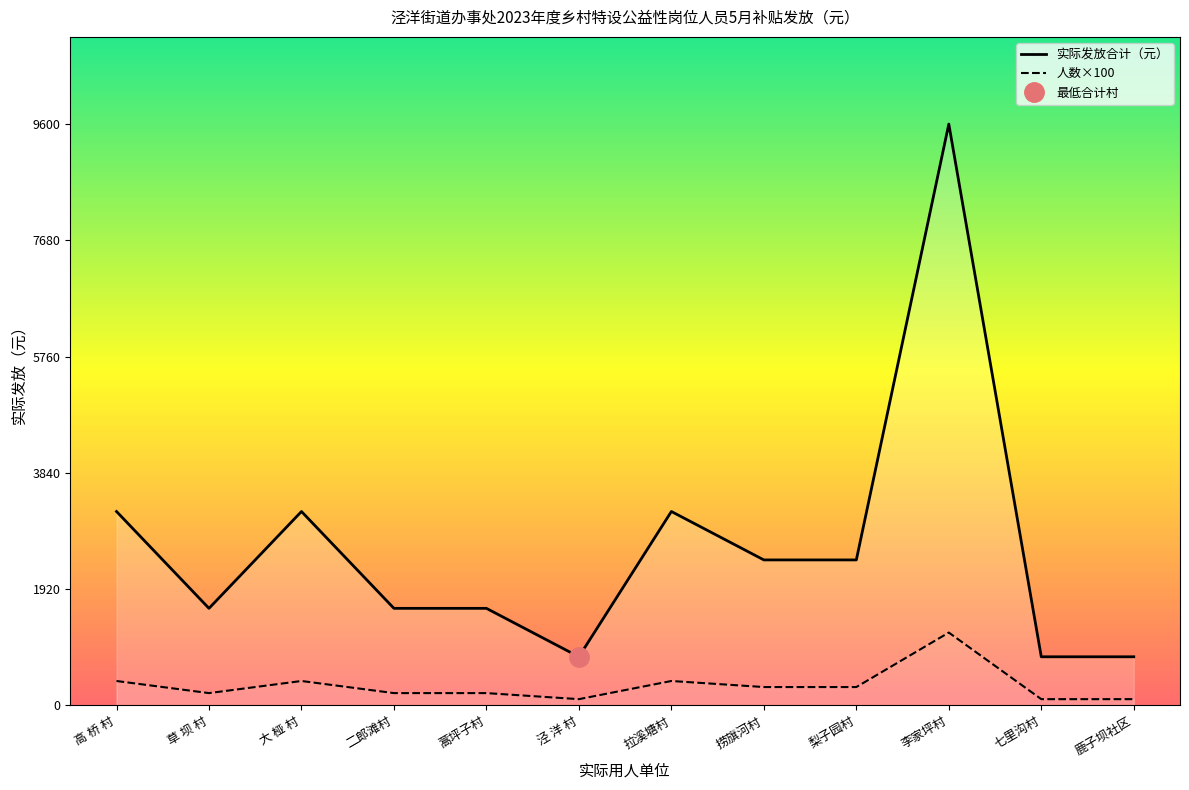

Rank the series by their maximum value, from lowest to highest.

人数×100, 实际发放合计（元）